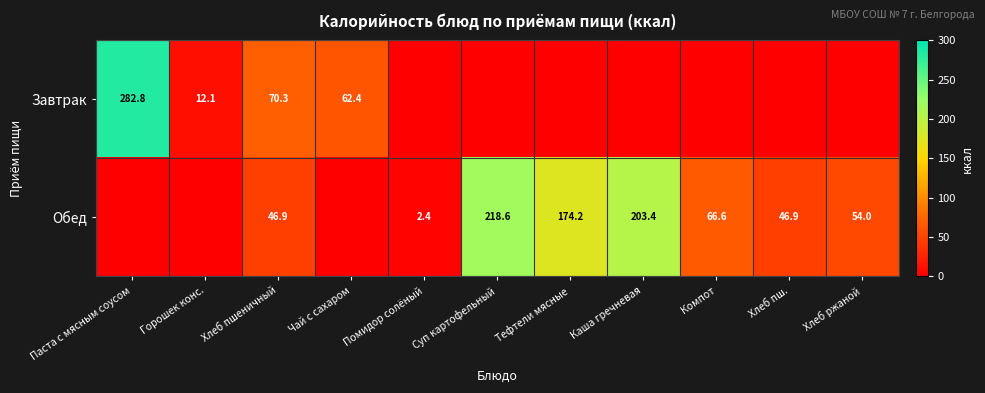

True or false: Обед has a value of 218.6 at Суп картофельный.

True